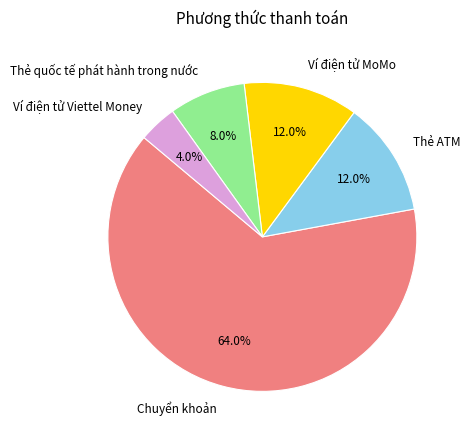

Is it true that Ví điện tử MoMo is 1% of the pie?

False